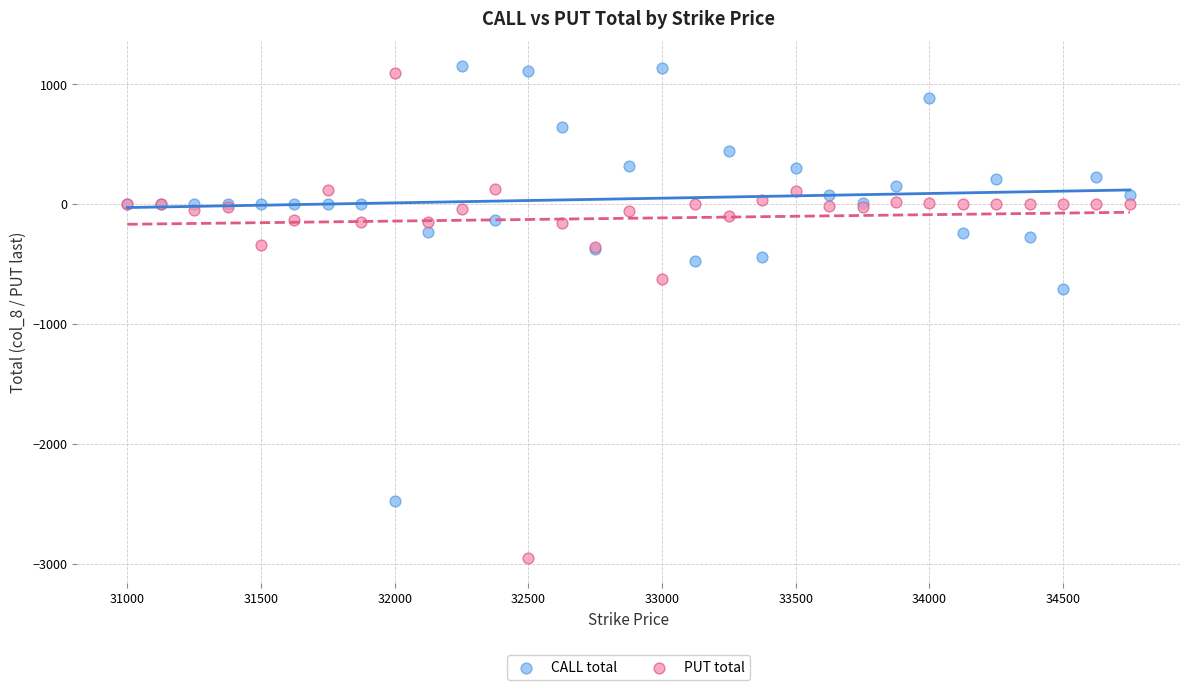

In the PUT total series, what Y value is closest to -929?

-621